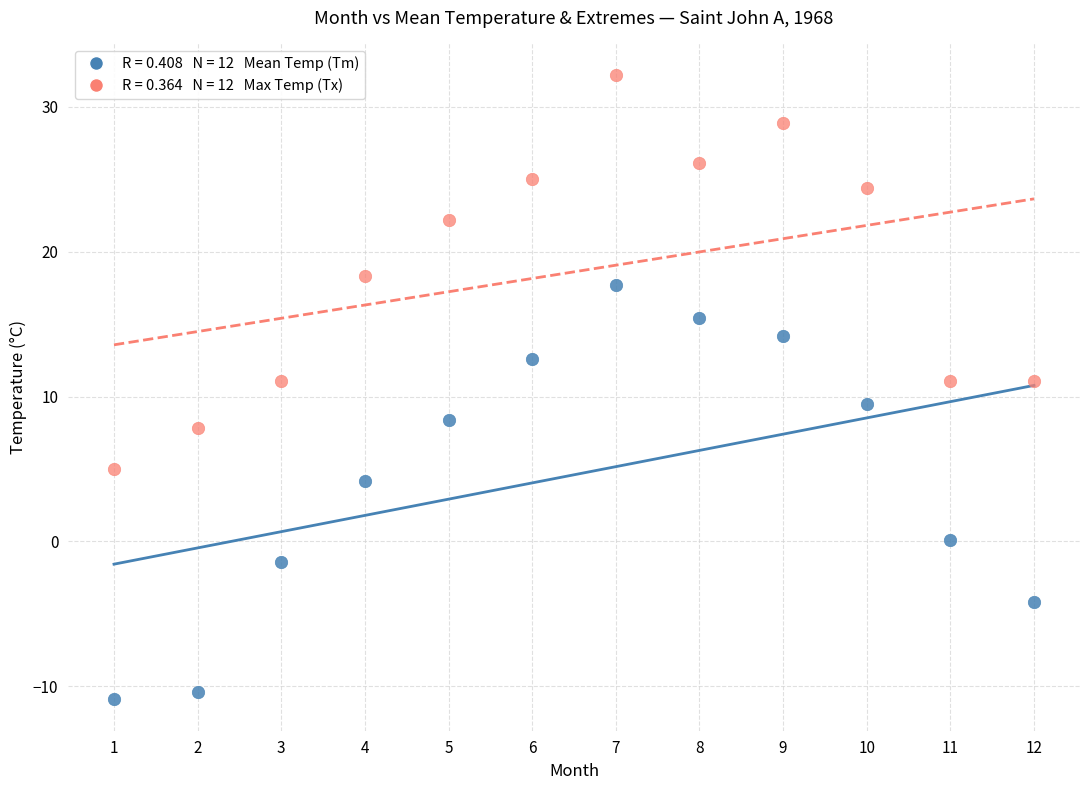

Across all data points, what is the range of X values (max minus min)?

11.0